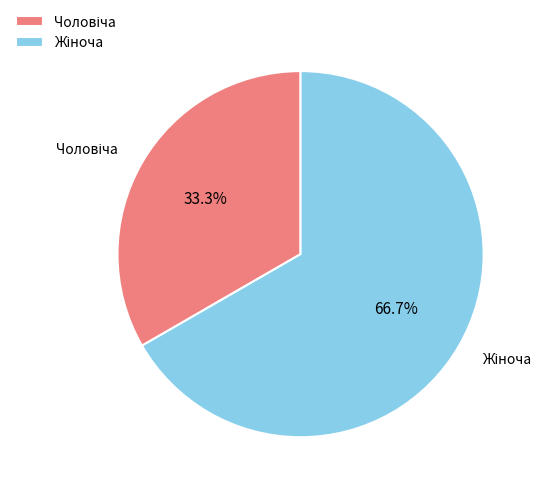

Is it true that Жіноча is 67% of the pie?

True